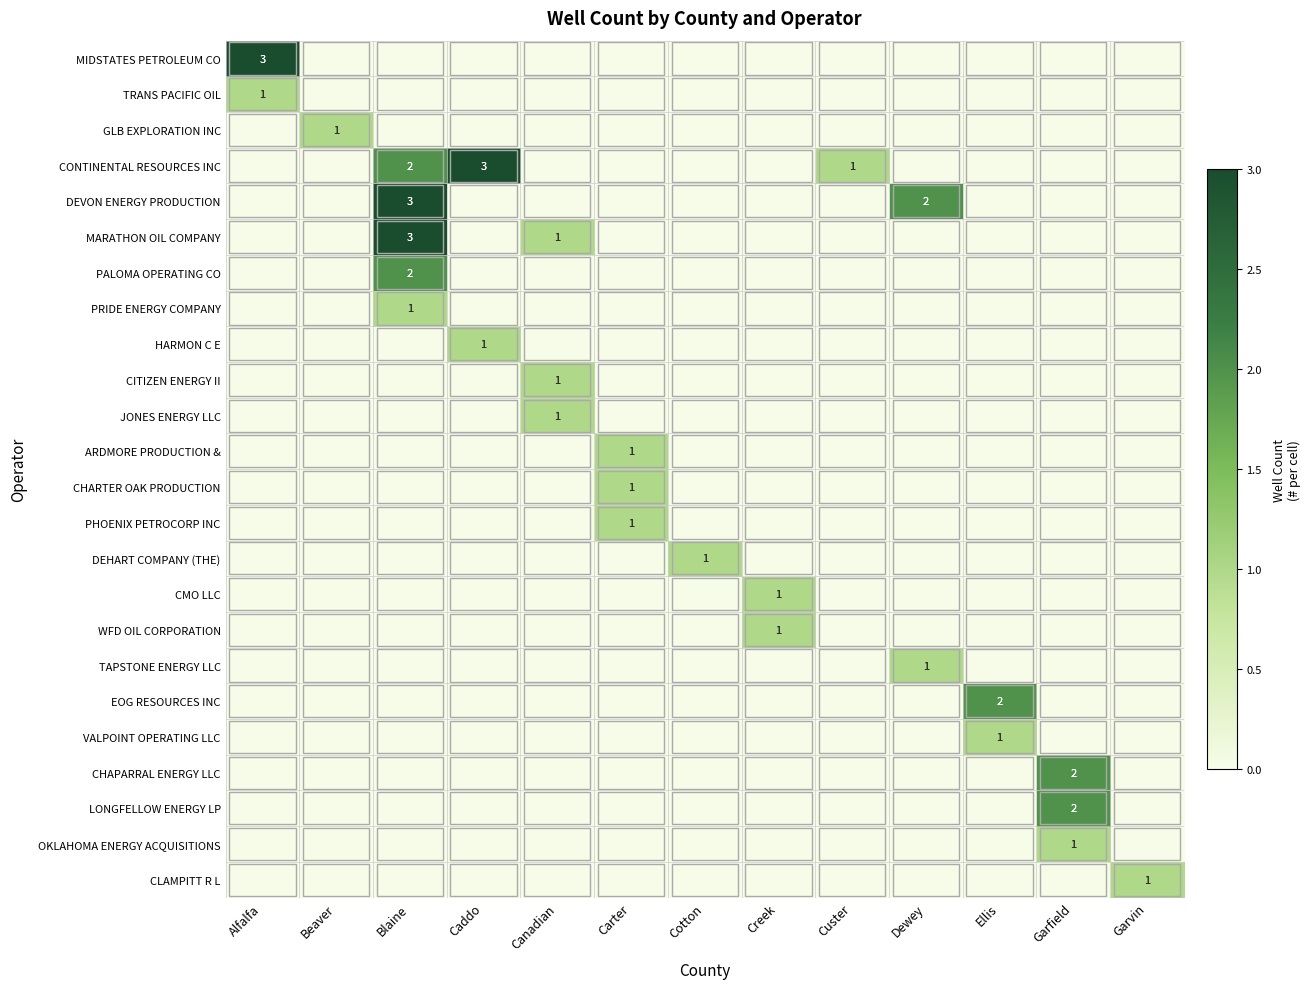

Is it true that TRANS PACIFIC OIL equals 1 at Alfalfa?

True